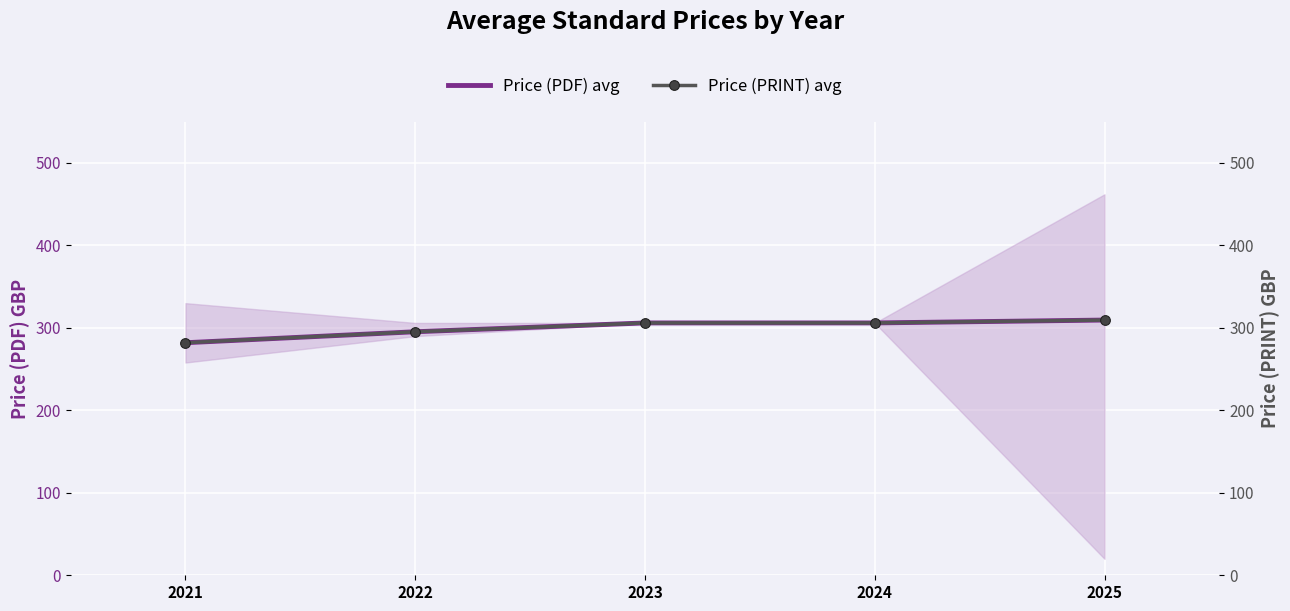

What is the minimum value shown in the chart?

282.0